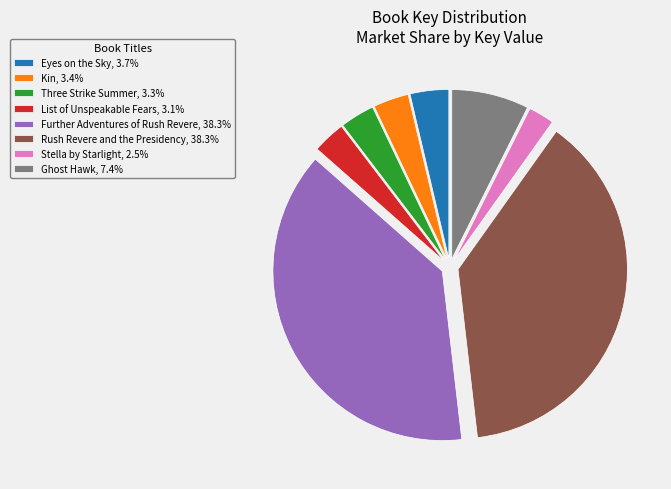

Between Ghost Hawk and Further Adventures of Rush Revere, which is larger?

Further Adventures of Rush Revere